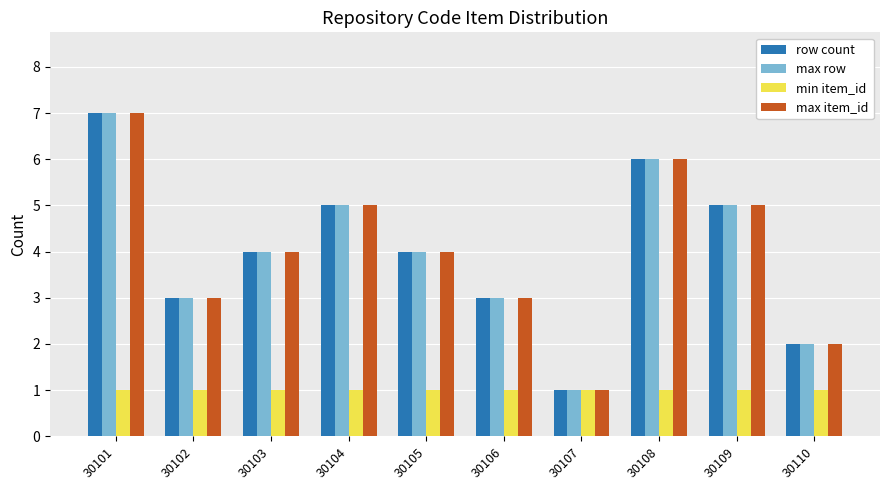

Is it true that max item_id equals 3 at 30110?

False